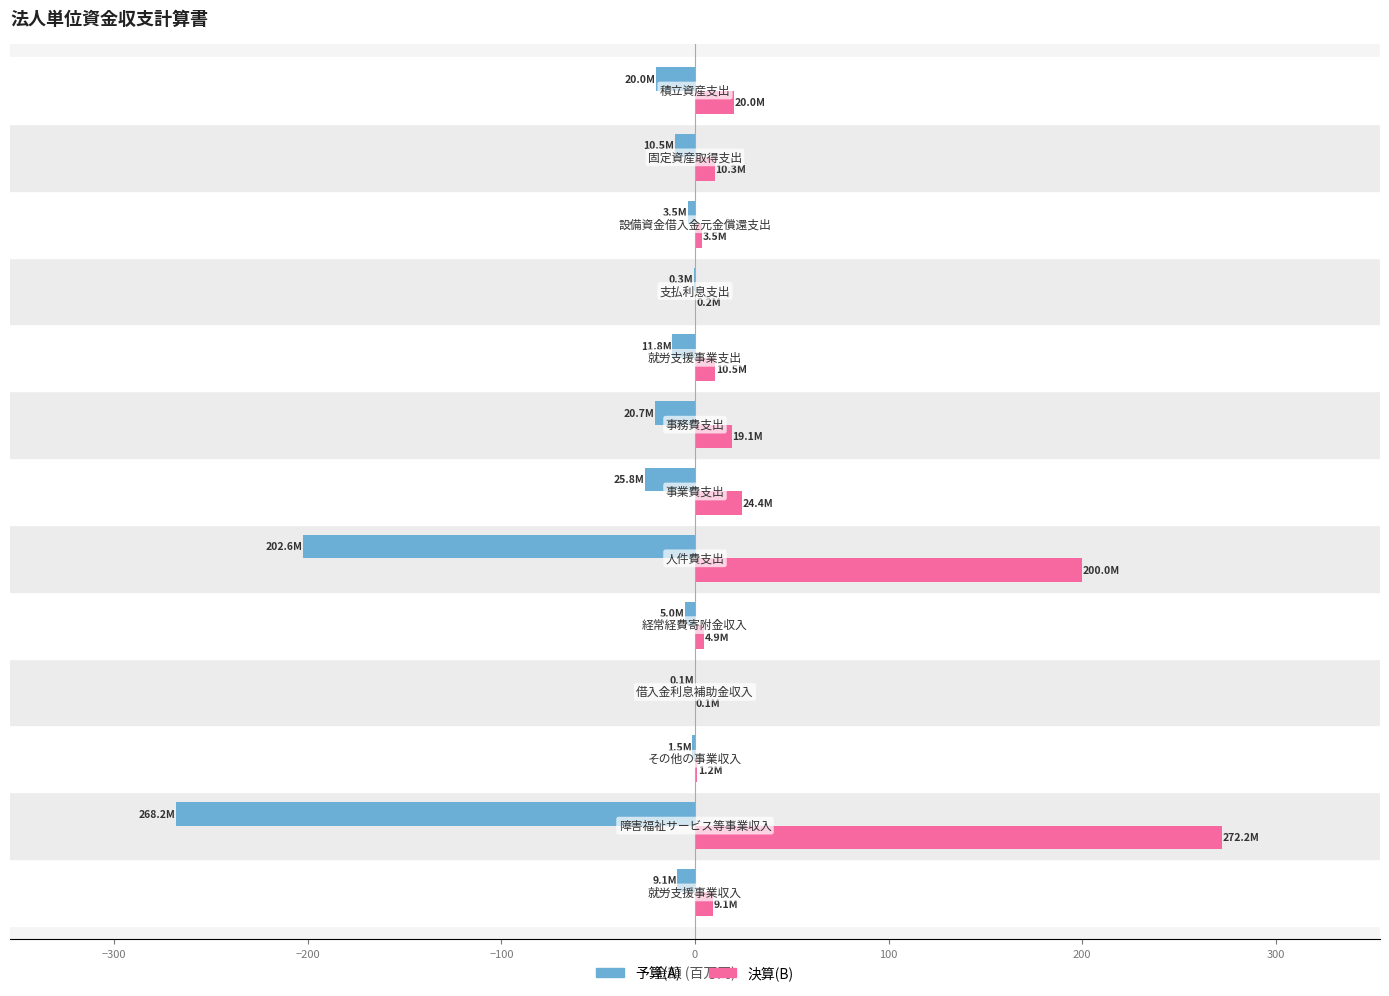

What are all the series names shown in the legend?

予算(A), 決算(B)